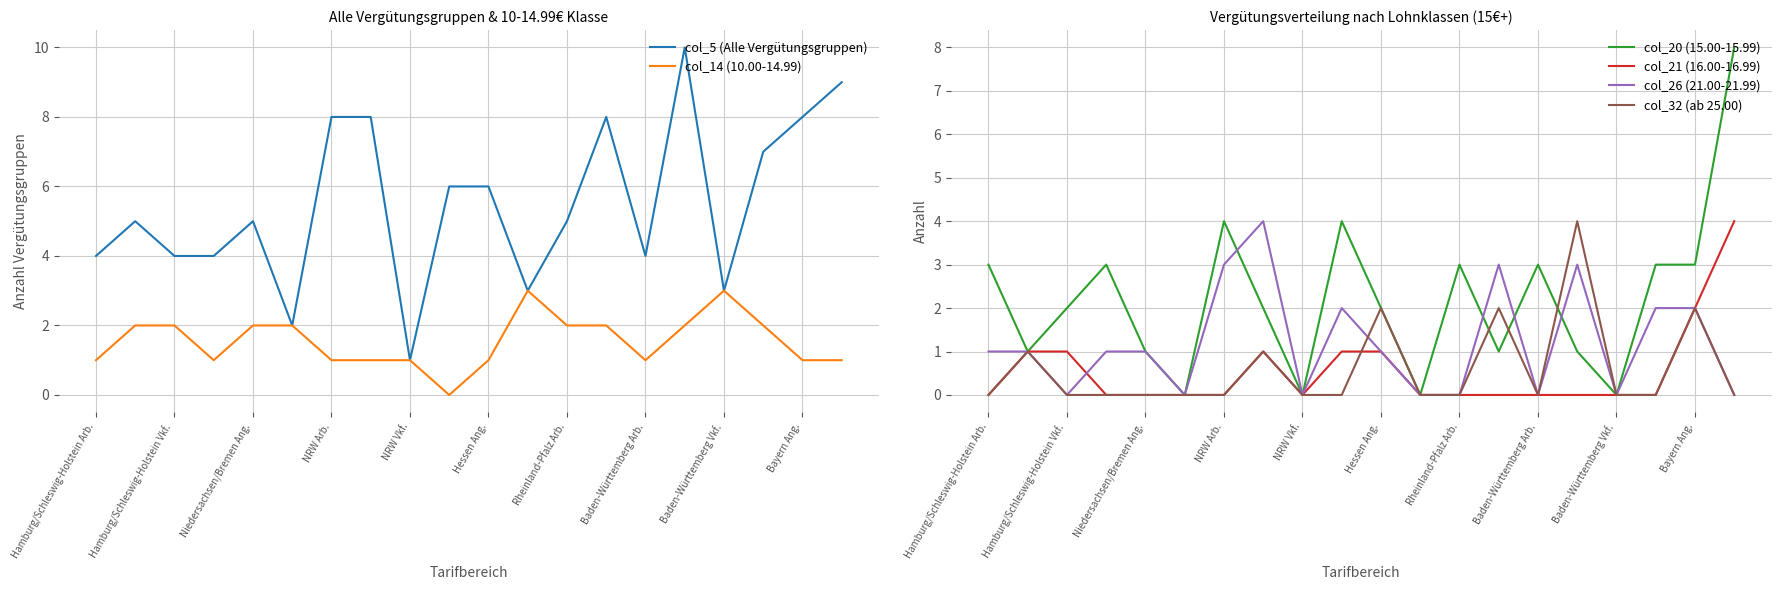

Is it true that col_32 (ab 25.00) equals 2 at Bayern Ang.?

True